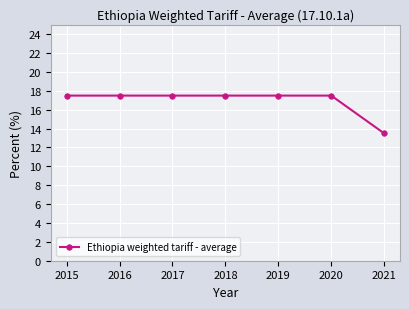

How many lines are shown in the chart?

1